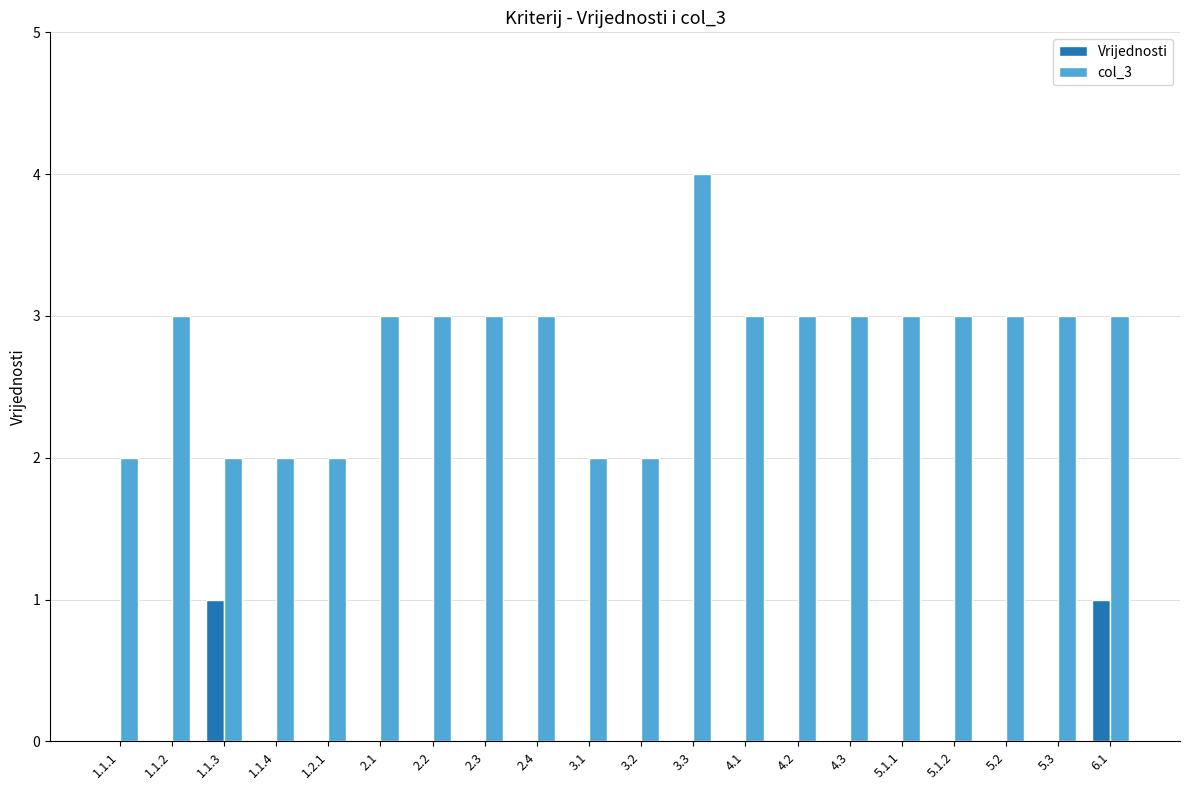

Is the value of col_3 at 2.4 greater than the value of Vrijednosti at 4.3?

Yes